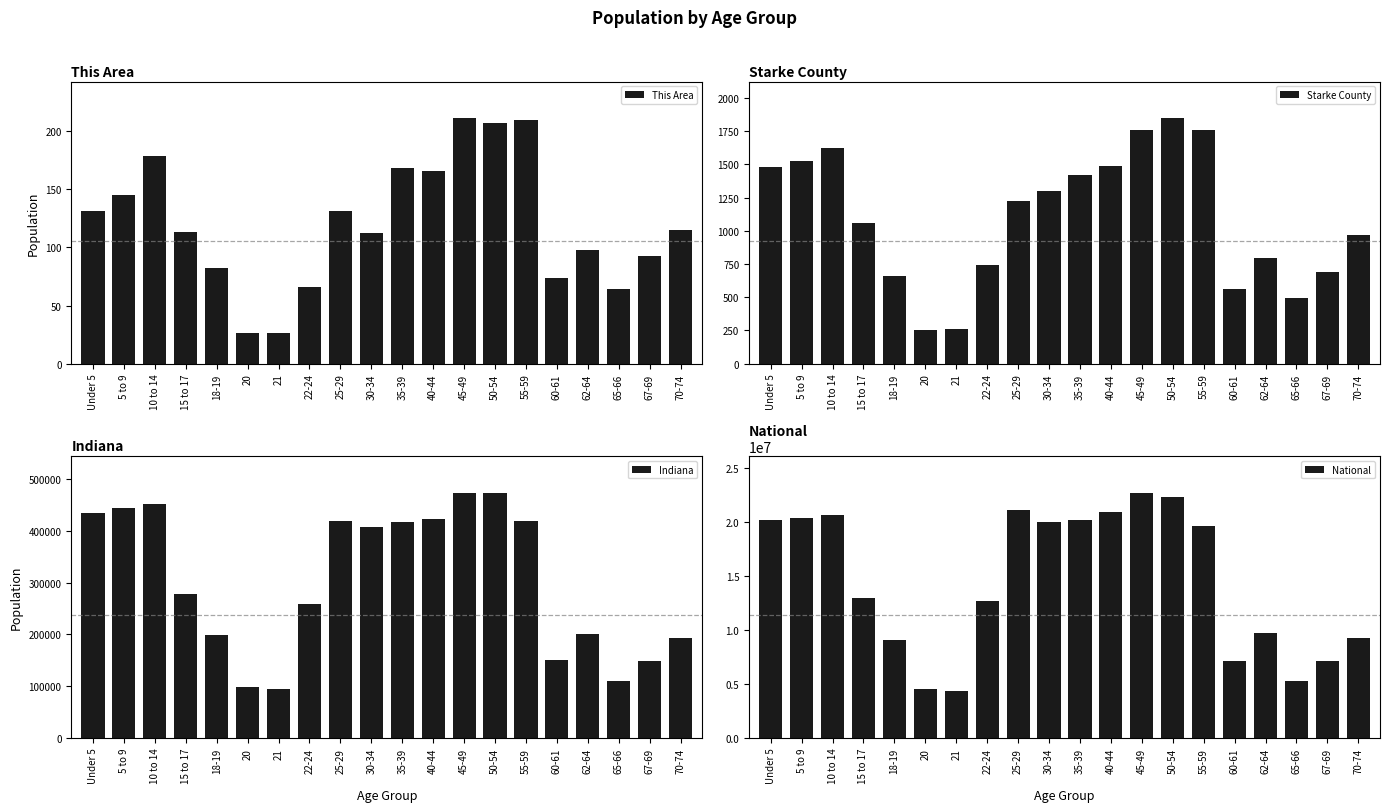

How many data points does each series have?

20